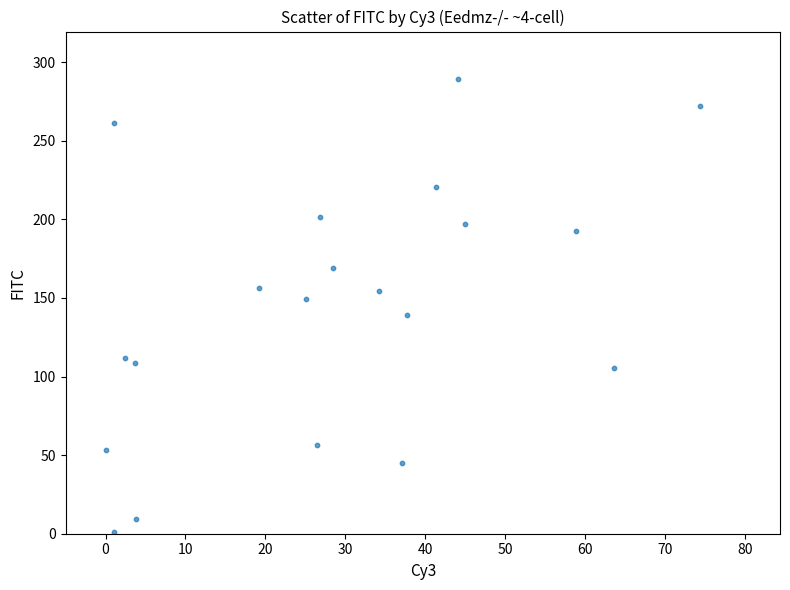

What is the range of Y values (max minus min)?

288.1